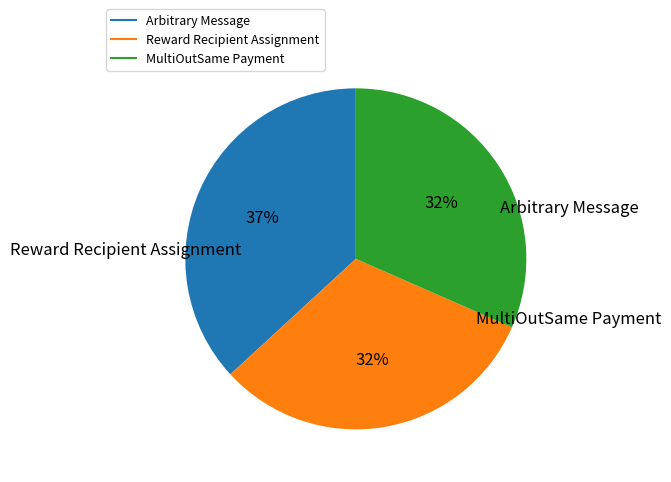

Does Arbitrary Message account for over 50% of the chart?

No